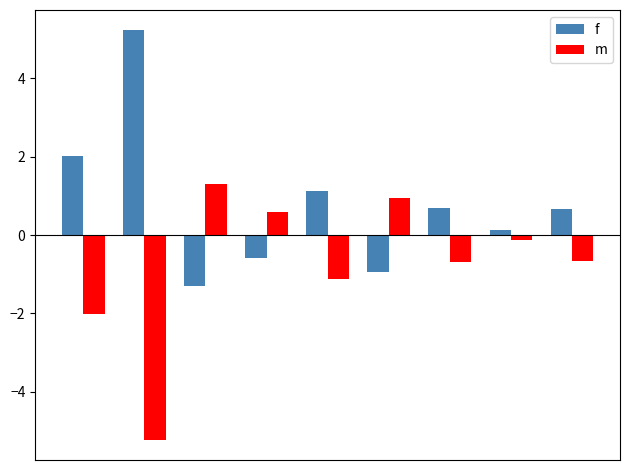

Rank the series by their average value, from highest to lowest.

f, m